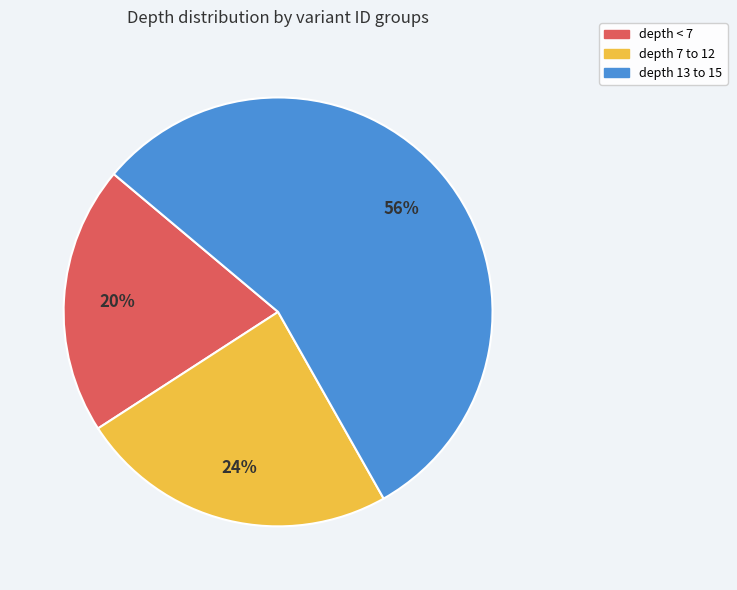

True or false: depth 13 to 15 accounts for 68% of the total.

False